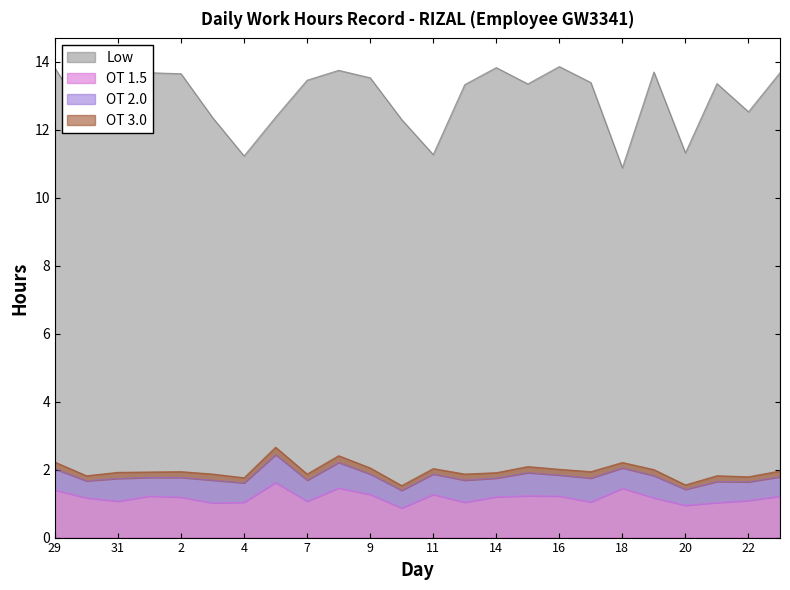

The value of Low at 14 is 20.9. True or false?

False